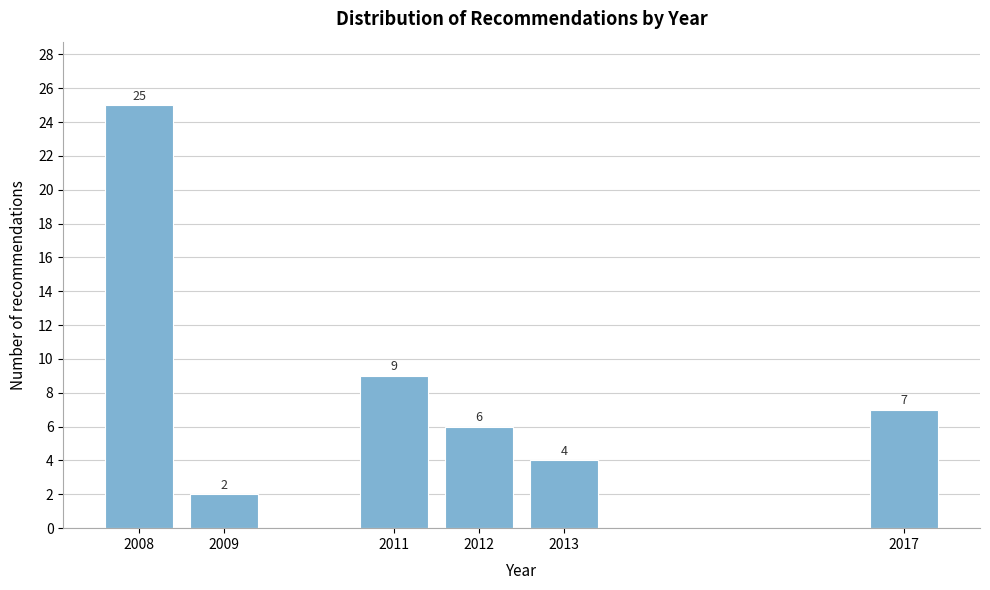

Reading right to left, what are all the values shown in this chart?

2017=7	2013=4	2012=6	2011=9	2009=2	2008=25